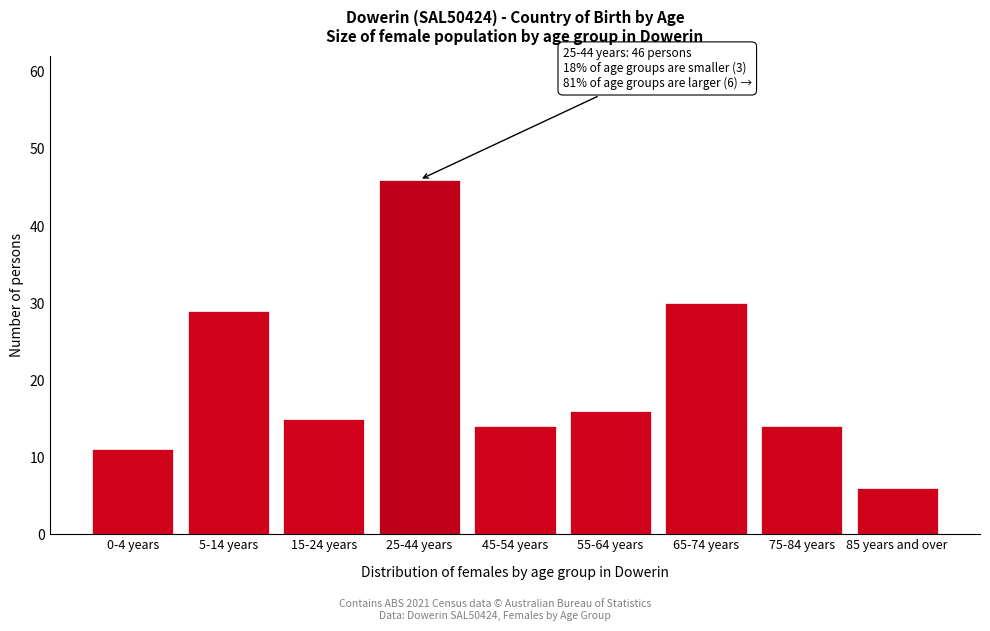

Reading left to right, list all the values displayed in this chart.

0-4 years=11	5-14 years=29	15-24 years=15	25-44 years=46	45-54 years=14	55-64 years=16	65-74 years=30	75-84 years=14	85 years and over=6